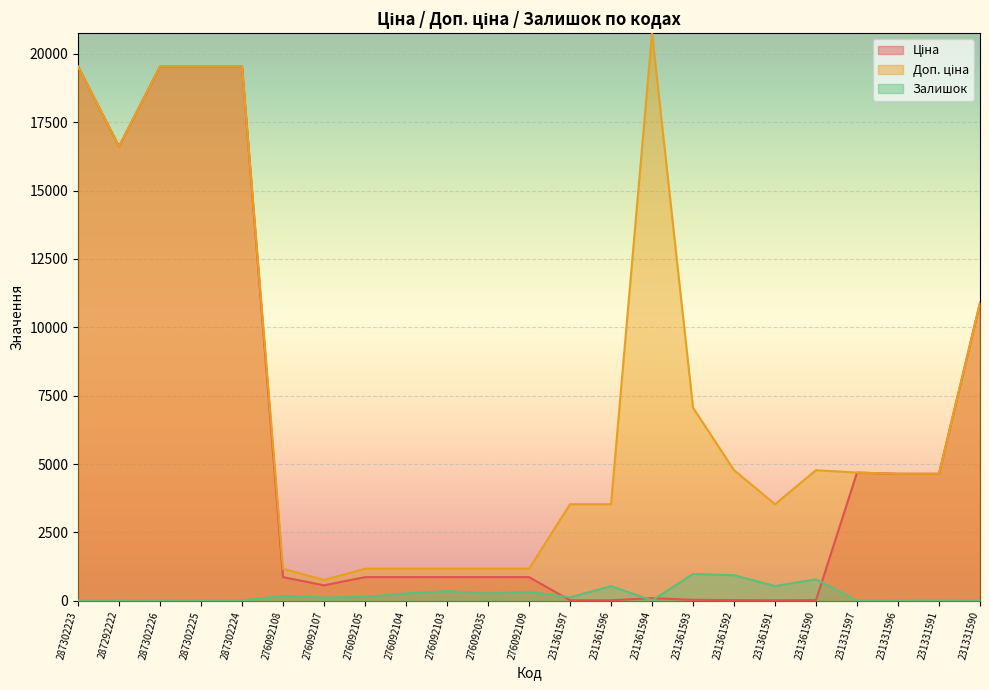

Is the value of Залишок at 231331590 greater than the value of Ціна at 276092108?

No